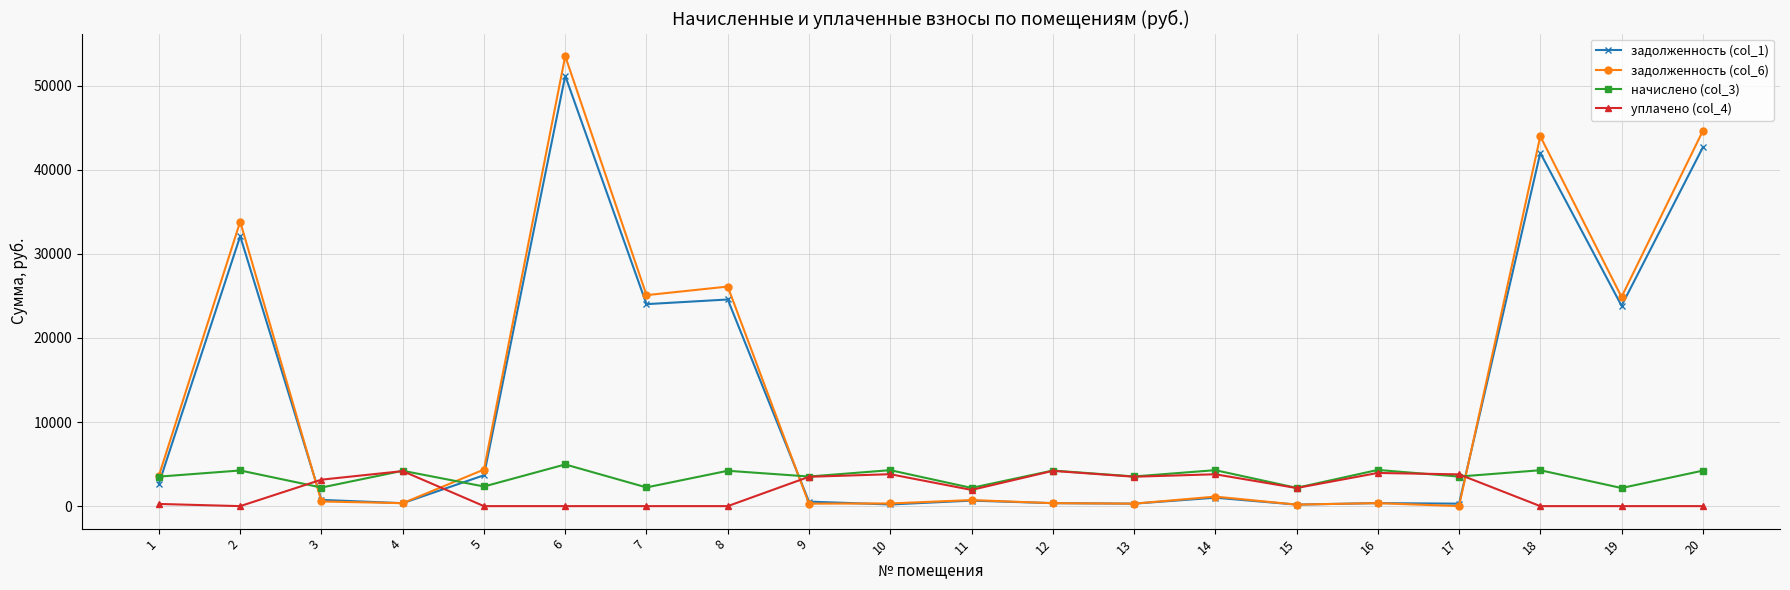

The value of начислено (col_3) at 12 is 4233.8. True or false?

True